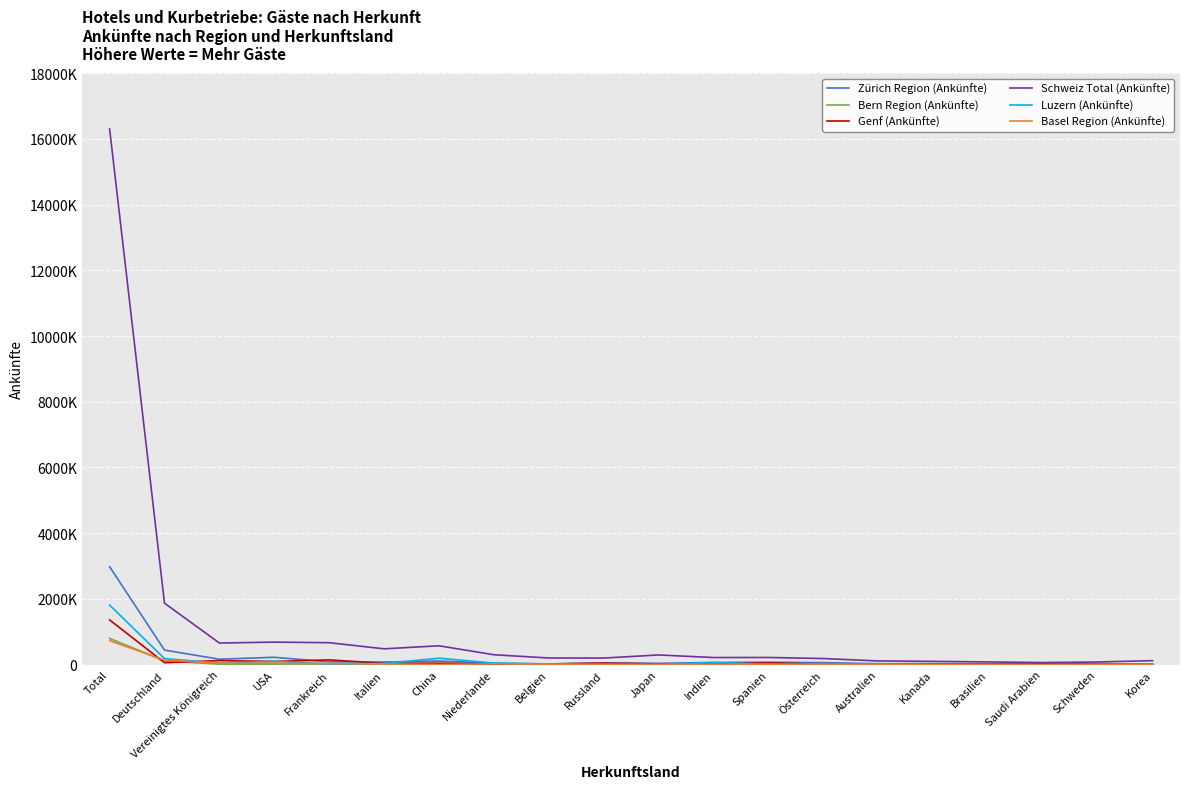

What is the sum of all Luzern (Ankünfte) values?

2667723